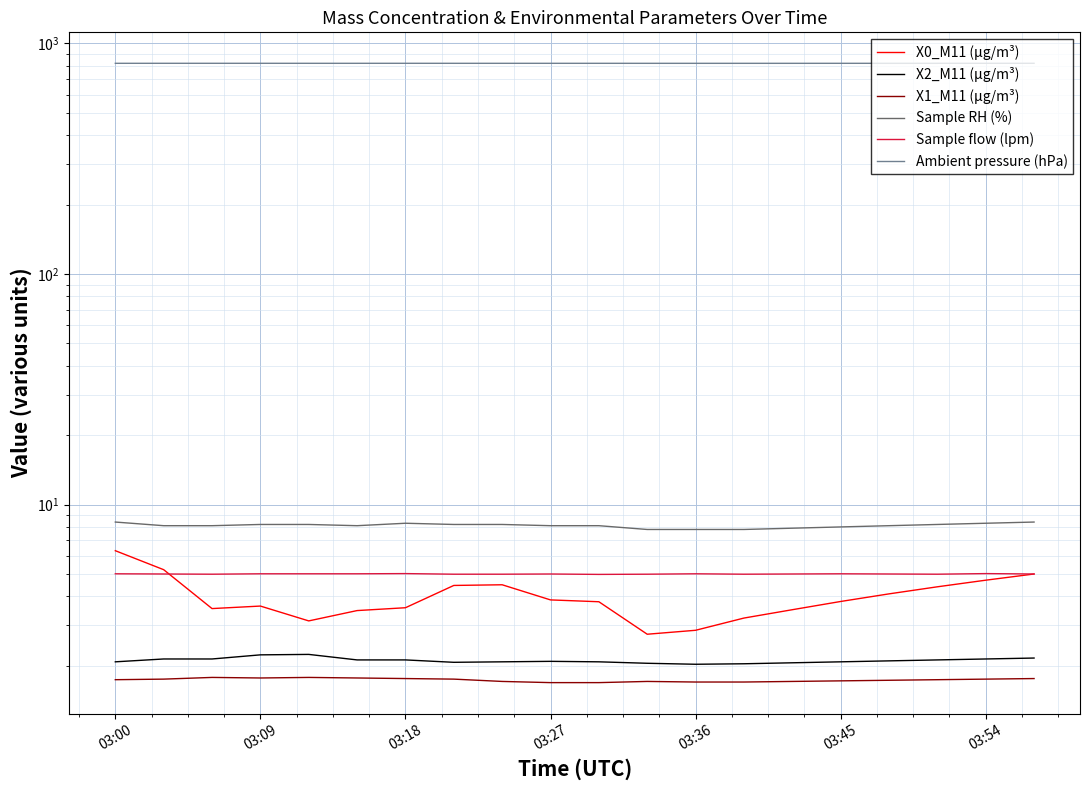

True or false: Sample flow (lpm) has a value of 5.0 at 03:09.

True